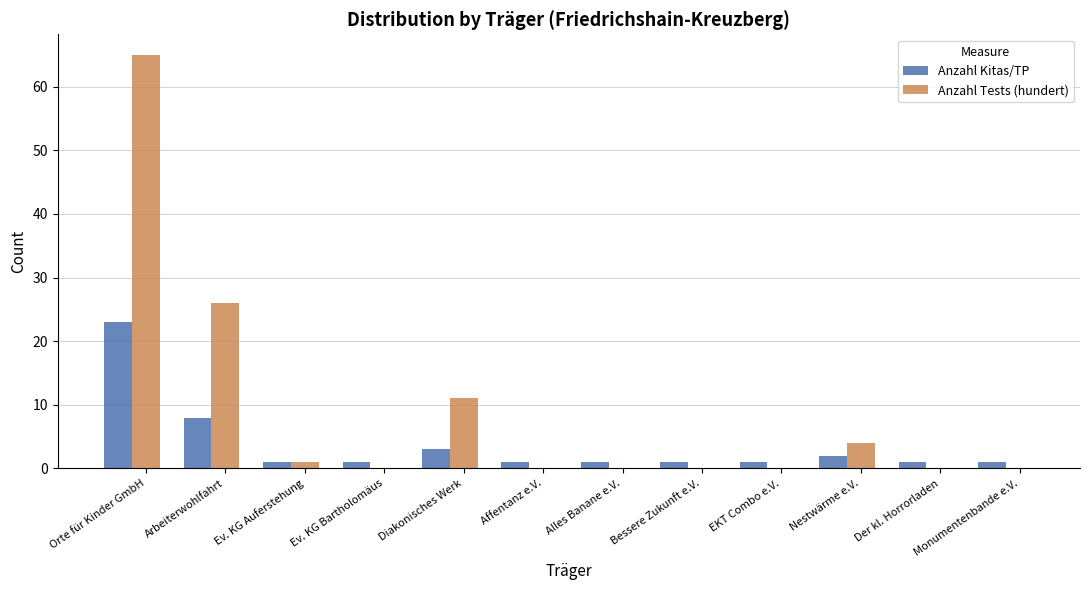

Which series has the largest total across all categories?

Anzahl Tests (hundert)